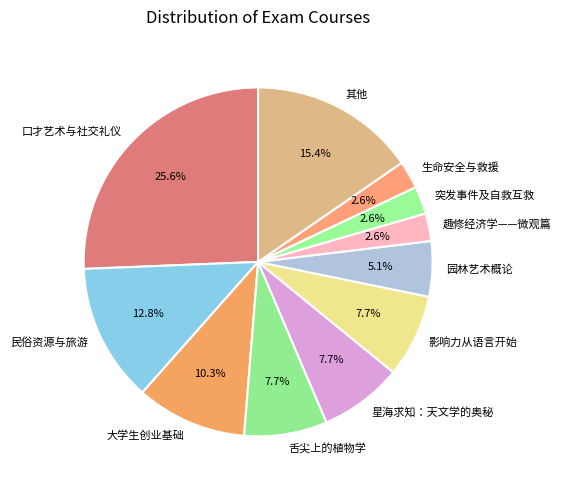

How many slices are in this pie chart?

11